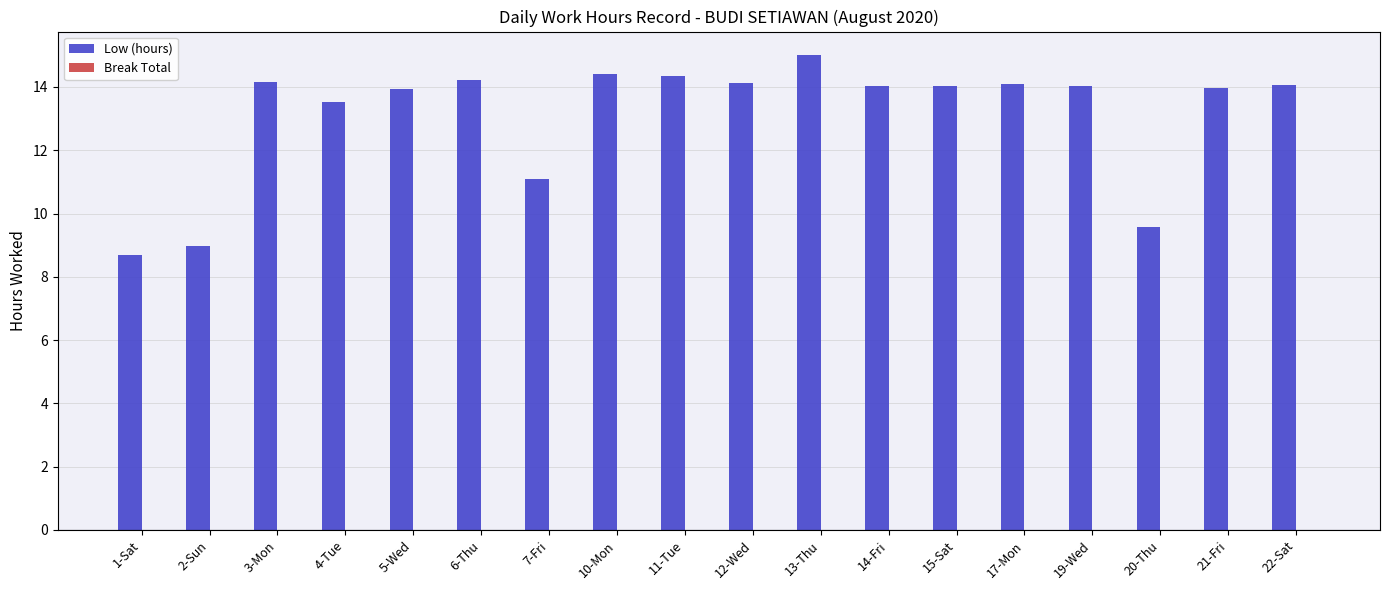

The value at 15-Sat is 14.0. True or false?

True